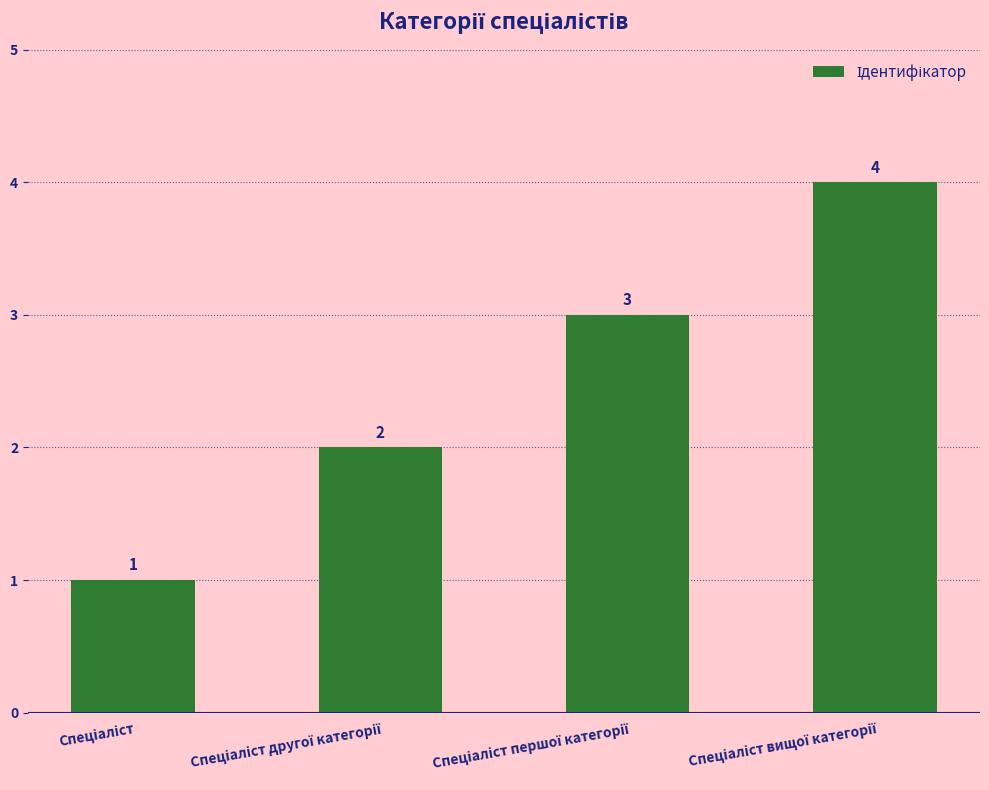

What is the smallest value displayed?

1